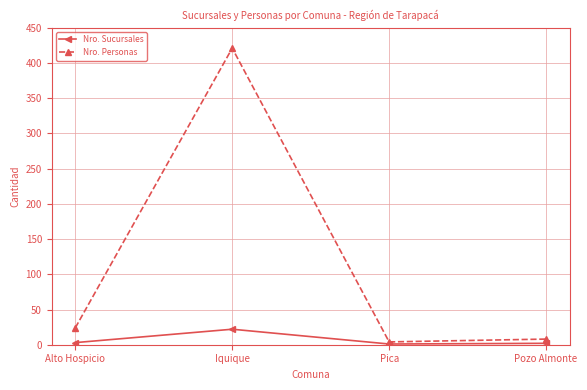

Which series has the largest range (max minus min)?

Nro. Personas